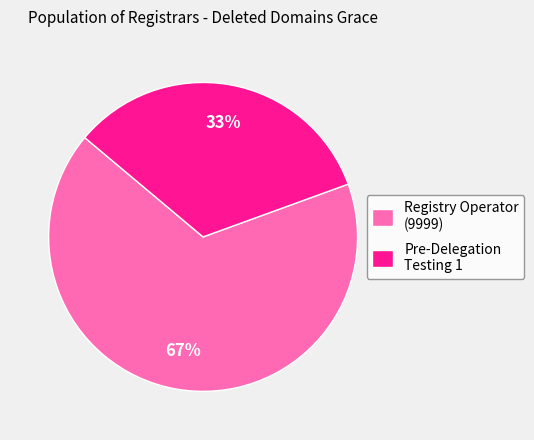

To the nearest percent, what portion does Pre-Delegation Testing 1 represent?

33%